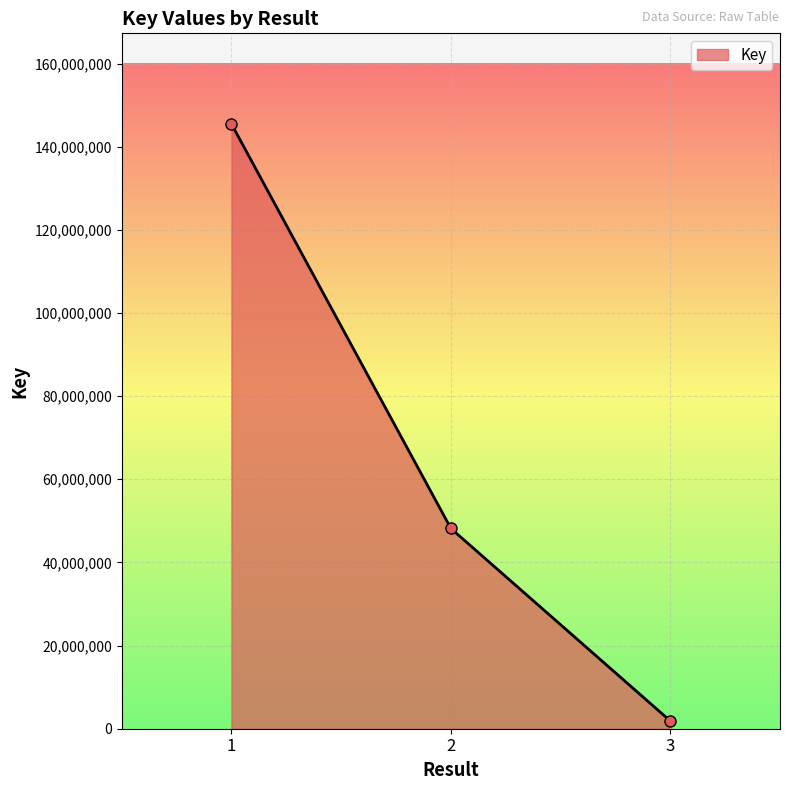

How many data points are less than 48173624?

1